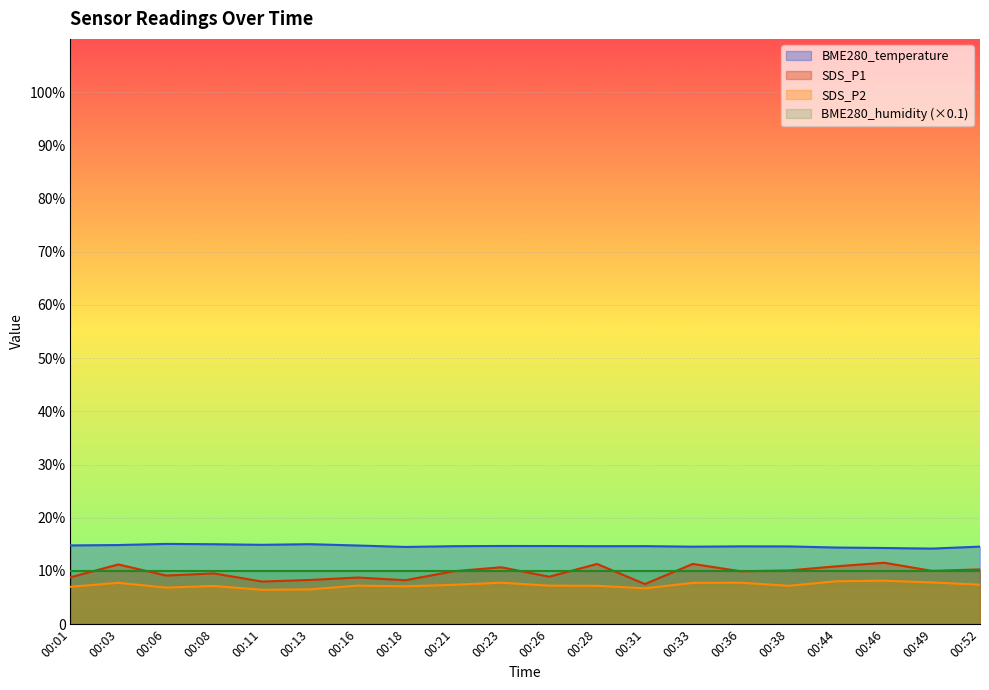

At which label is SDS_P1 closest to 9?

00:26